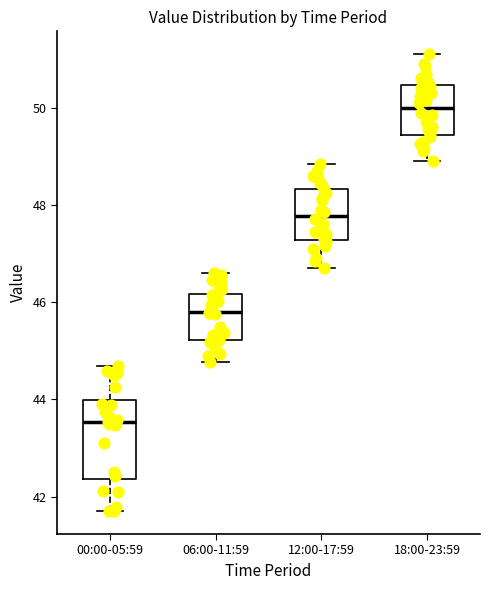

Comparing the boxes themselves (not the whiskers), which one is the tallest?

00:00-05:59